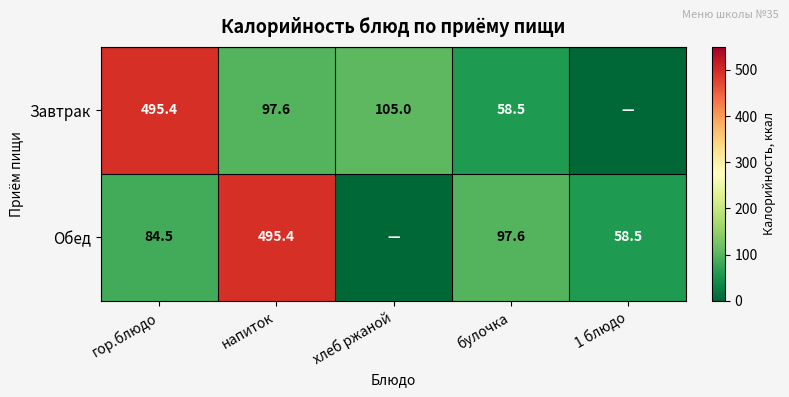

Which has a higher value, хлеб ржаной or 1 блюдо?

хлеб ржаной